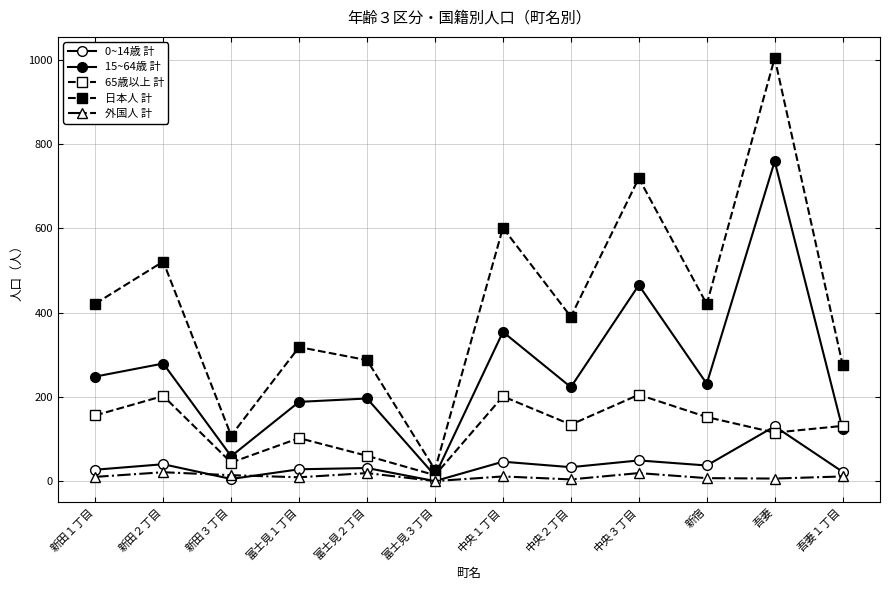

What is the total value across all series at 富士見２丁目?

593